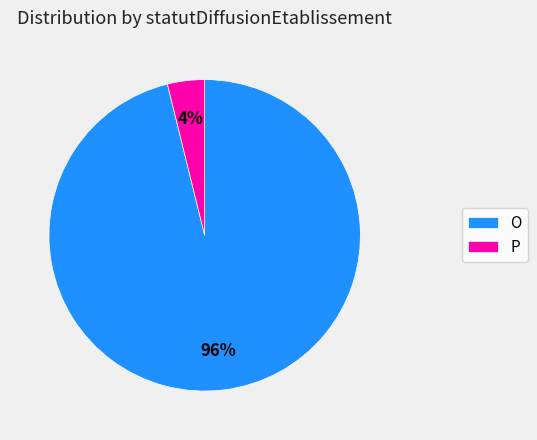

Do O and P together represent more than half of the pie?

Yes